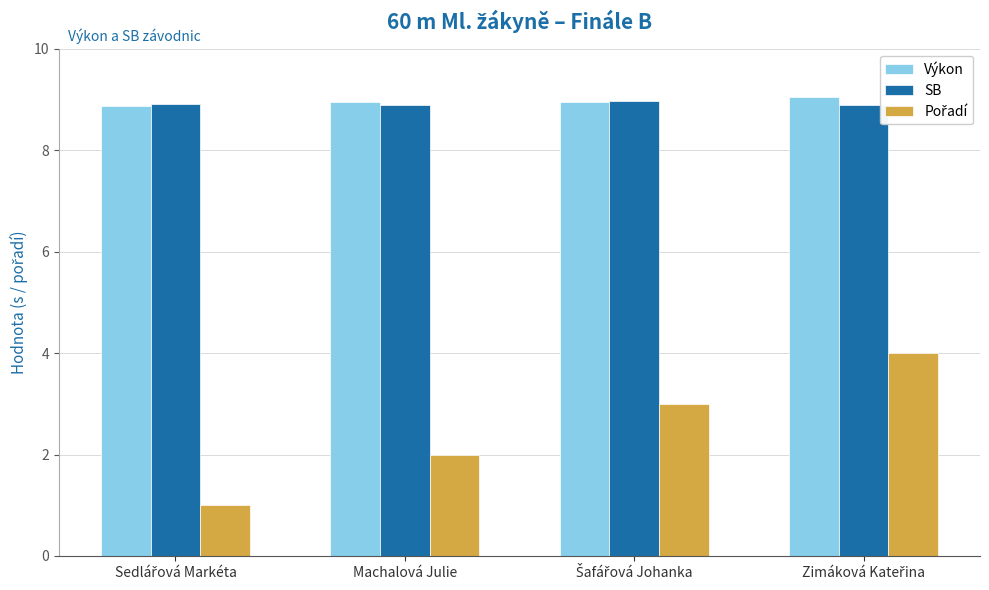

What value does the SB series have at Machalová Julie?

8.9